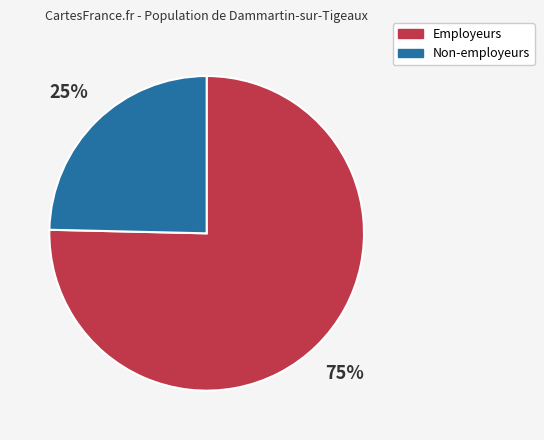

Combined, do Non-employeurs and Employeurs account for over 50%?

Yes